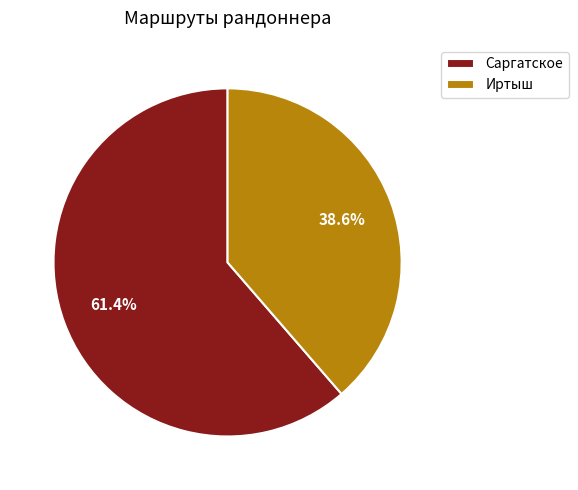

Is there a majority slice in this chart?

Yes